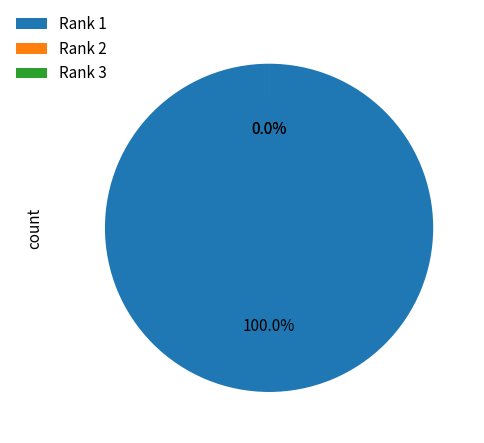

What is the smallest slice in the pie chart?

Rank 3